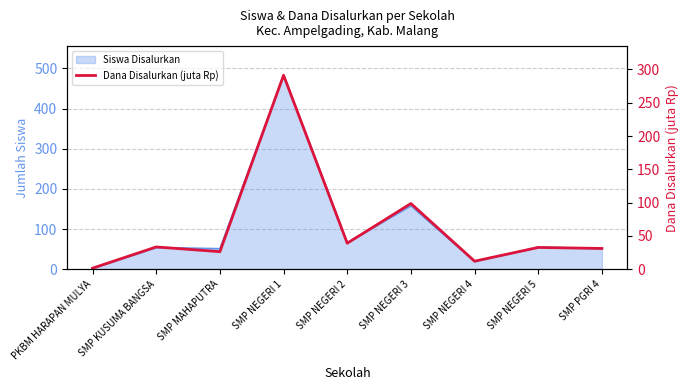

Is it true that the value at SMP NEGERI 2 is 39.0?

True